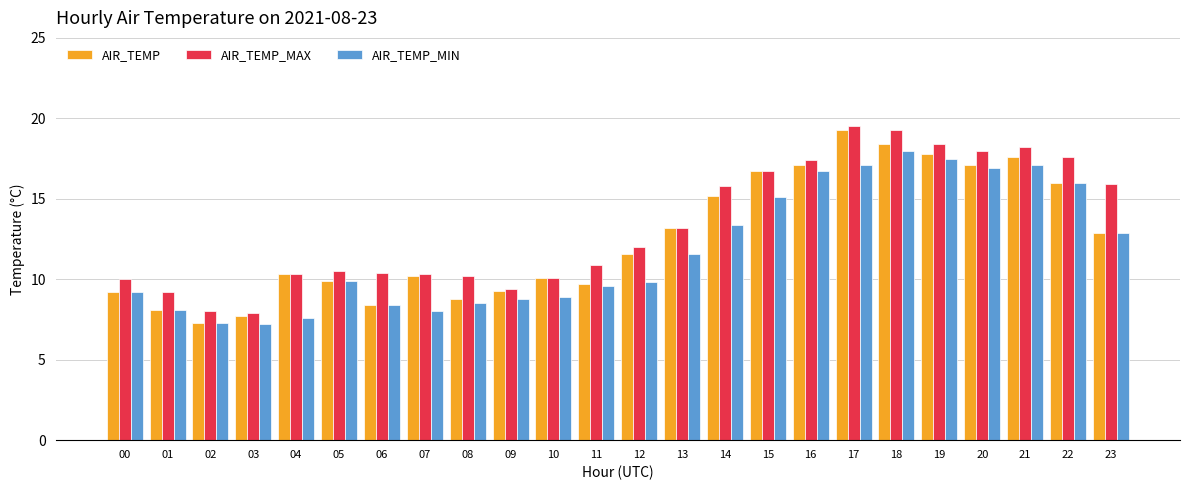

True or false: AIR_TEMP_MIN has a value of 4.6 at 03.

False